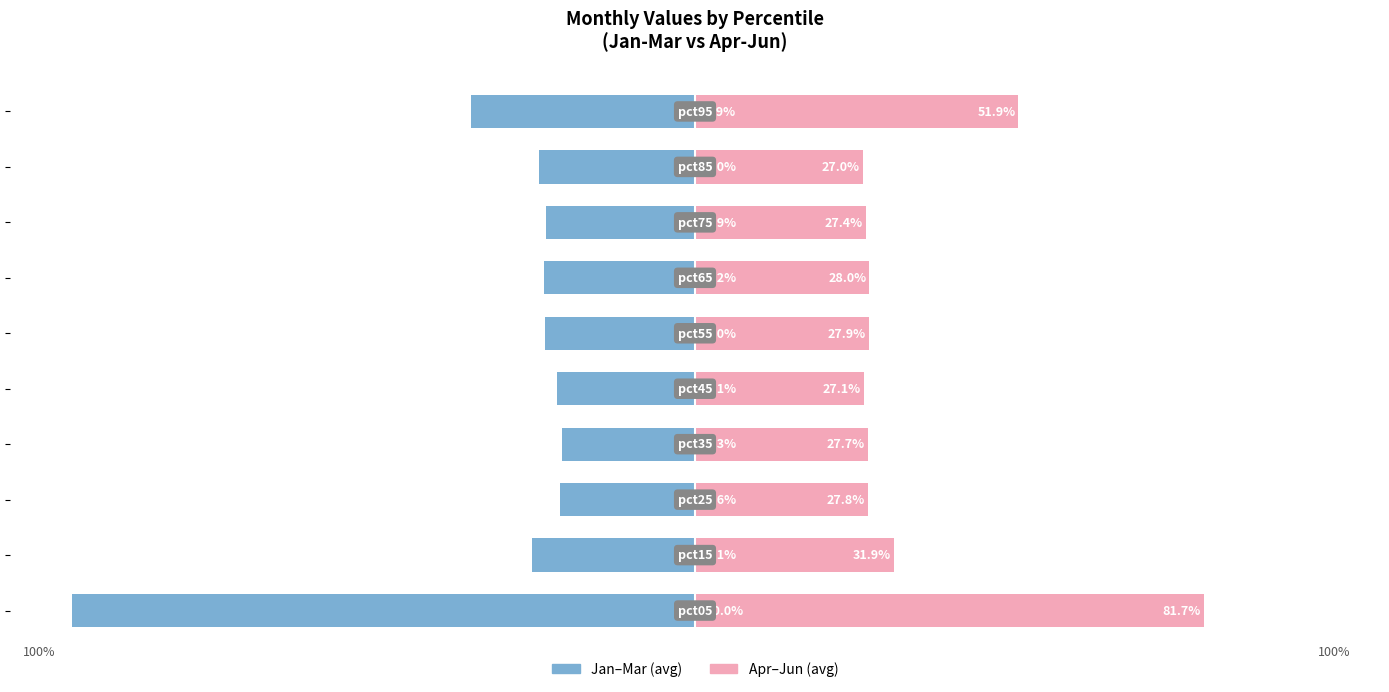

At 100, list the series in order from smallest to largest.

Jan-Mar avg, Apr-Jun avg